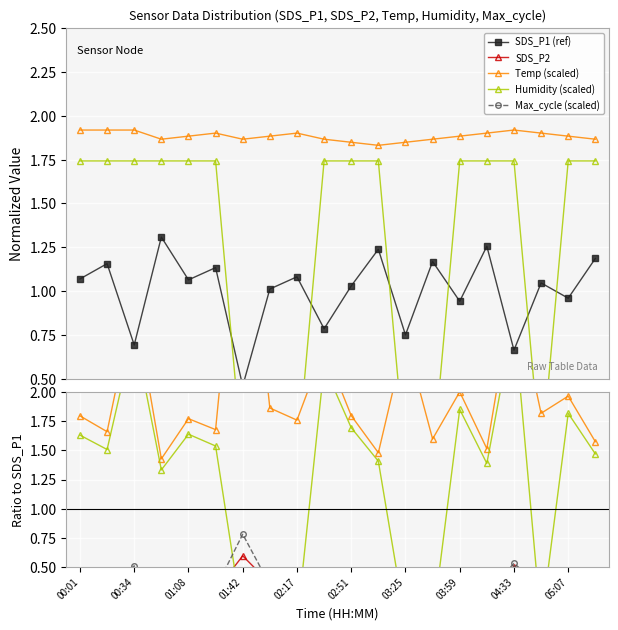

What is the difference between the Max_cycle (scaled) values at 01:08 and 00:34?

0.2